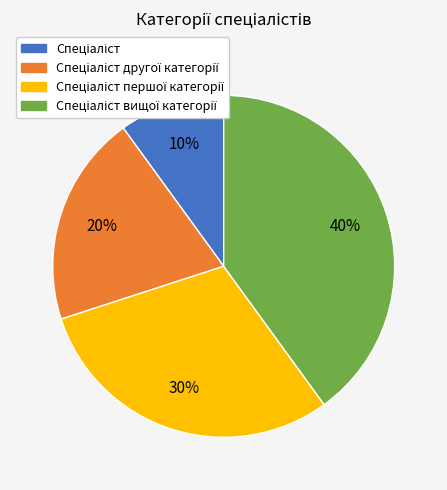

To the nearest percent, what is the average slice percentage?

25%